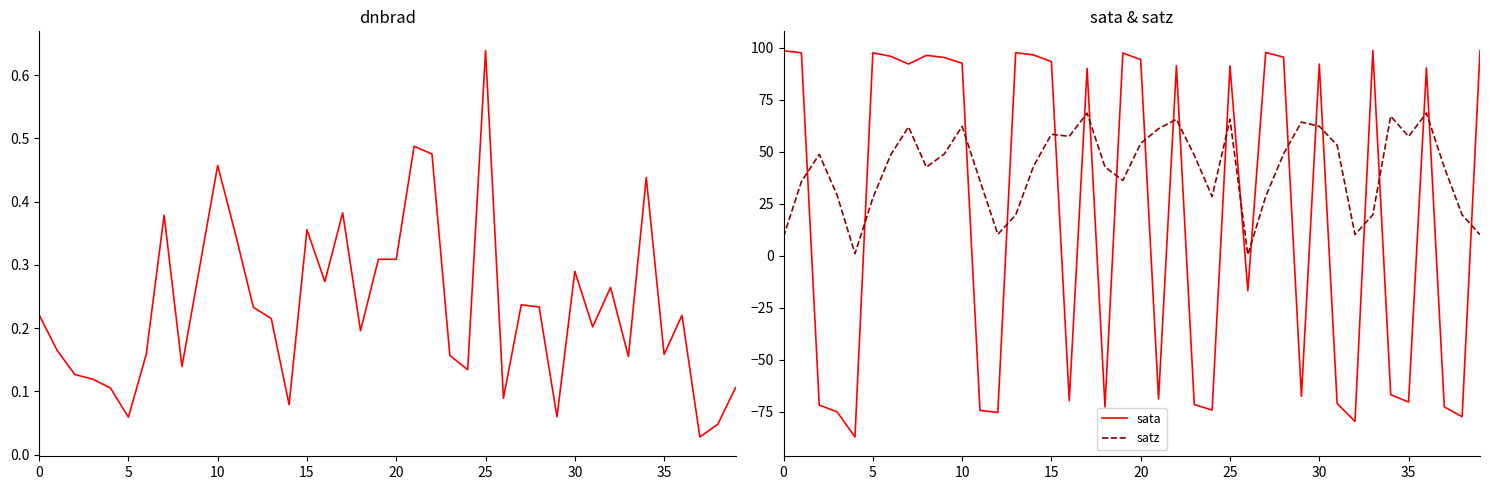

The satz series shows 65.6 at 25. True or false?

True